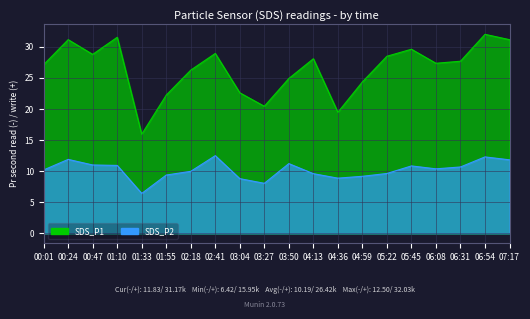

What is the difference between the SDS_P1 values at 05:22 and 04:36?

9.0